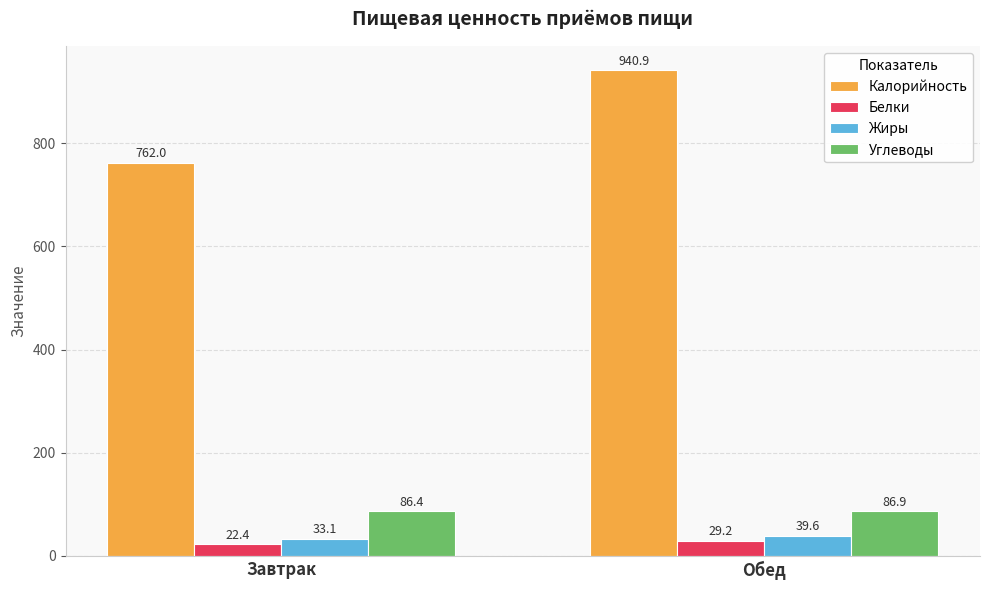

Rank the series by their maximum value, from lowest to highest.

Белки, Жиры, Углеводы, Калорийность